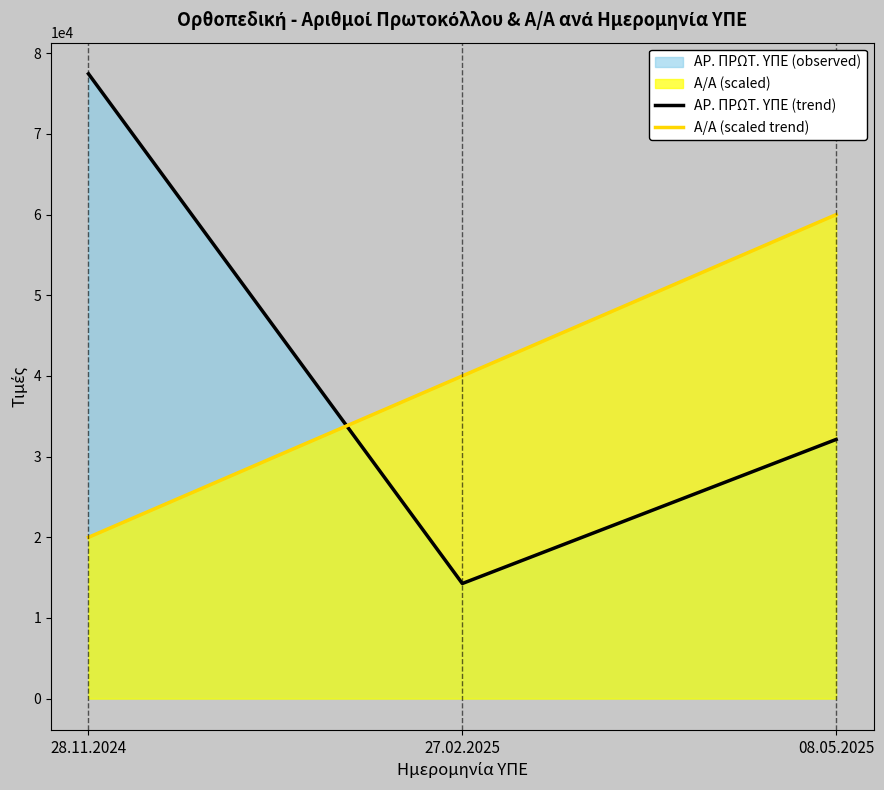

Which series changed the most between 27.02.2025 and 08.05.2025?

Α/Α (scaled trend)